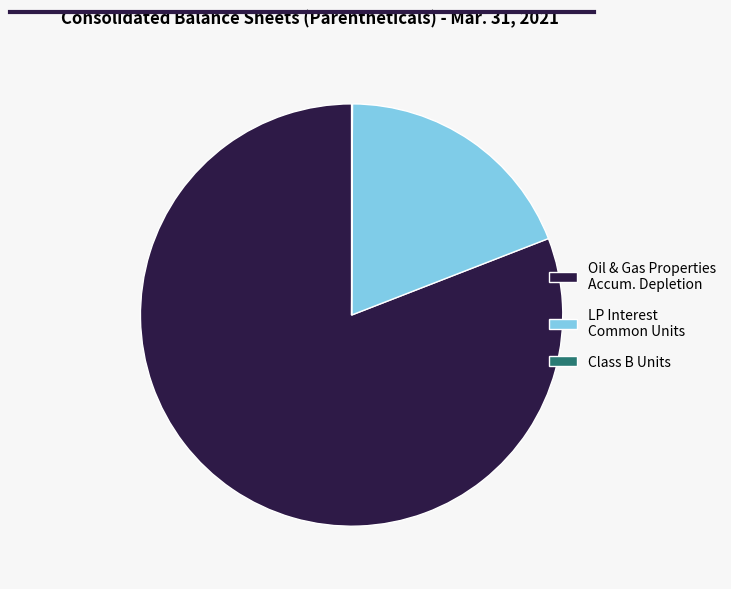

Which slice is the largest?

Oil & Gas Properties Accum. Depletion